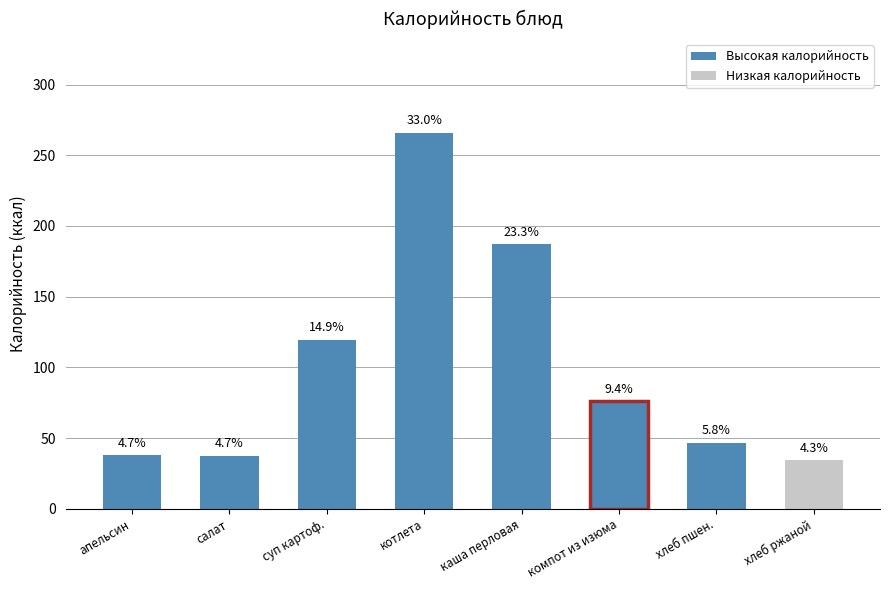

What is the sum of the values at хлеб ржаной and салат?

71.7